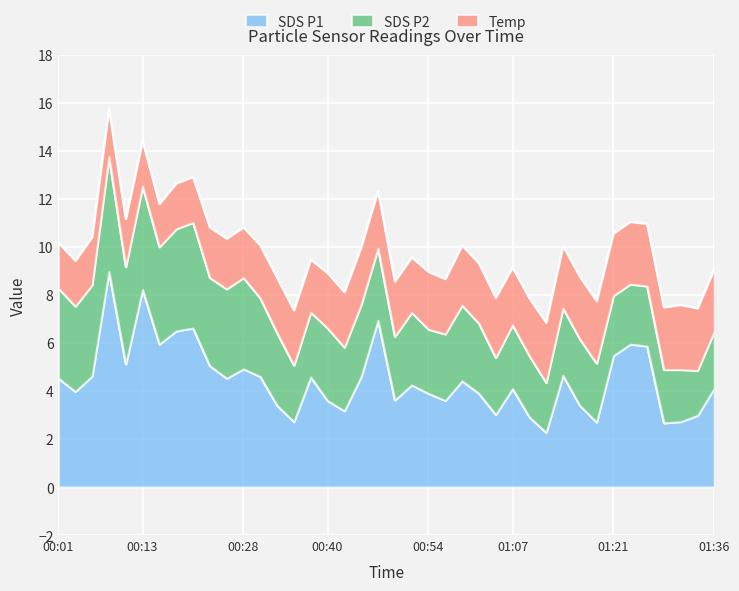

What are all the series names shown in the legend?

SDS P1, SDS P2, Temp